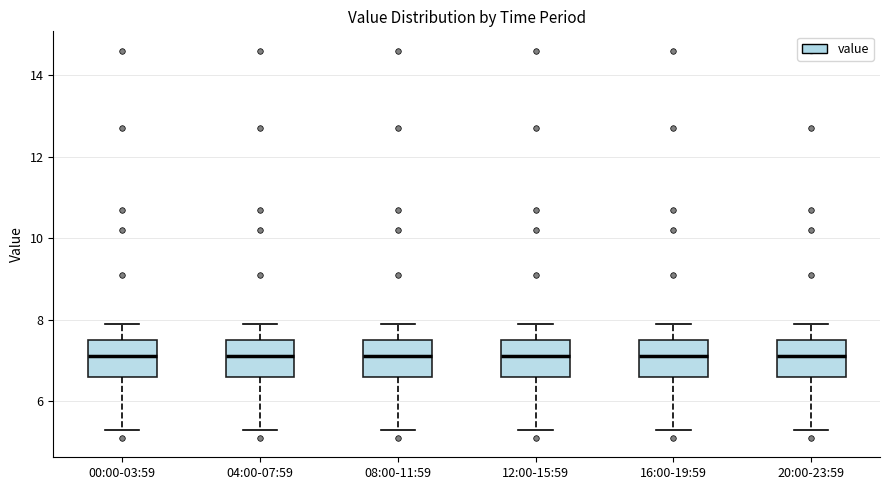

Where is the lower edge of the box for 04:00-07:59 on the y-axis? The values are not printed on the chart, so give them approximately, as read against the axis.

6.6